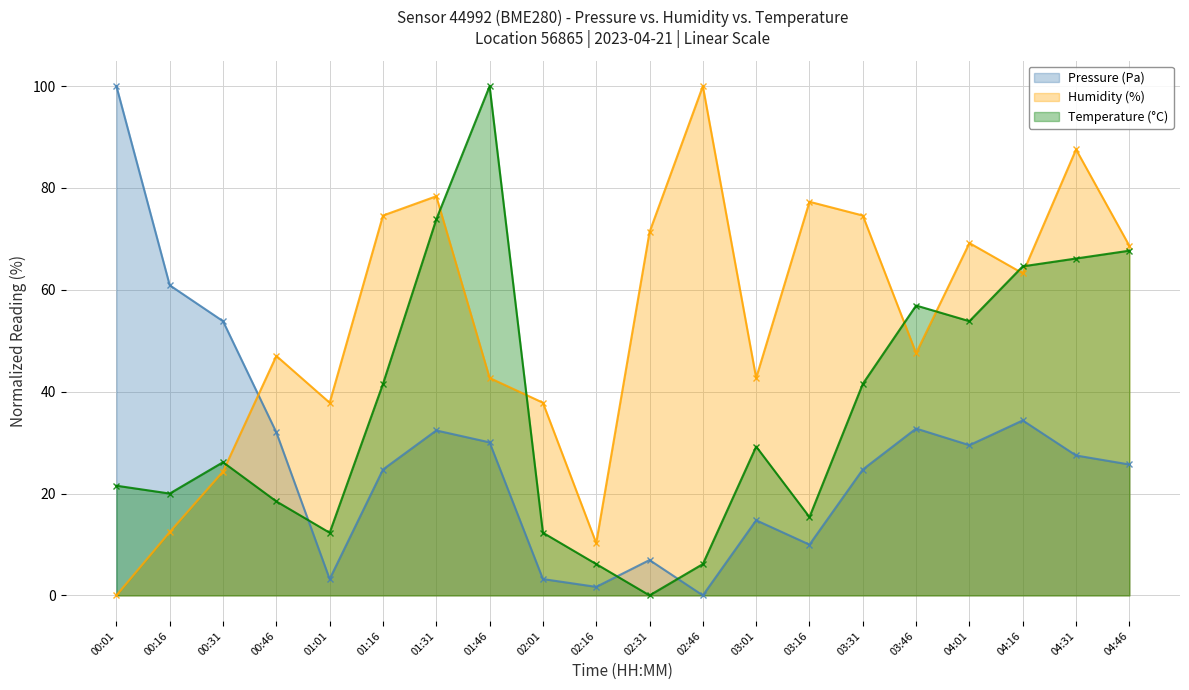

Which series ends up on top after the final intersection of Pressure (Pa) and Humidity (%)?

Humidity (%)